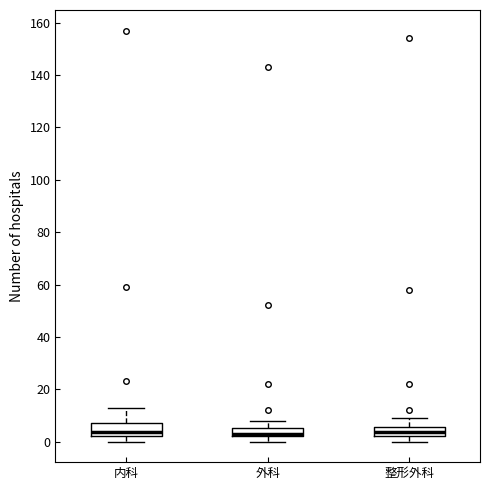

Where does the upper whisker of the box for 外科 end on the y-axis? The values are not printed on the chart, so give them approximately, as read against the axis.

8